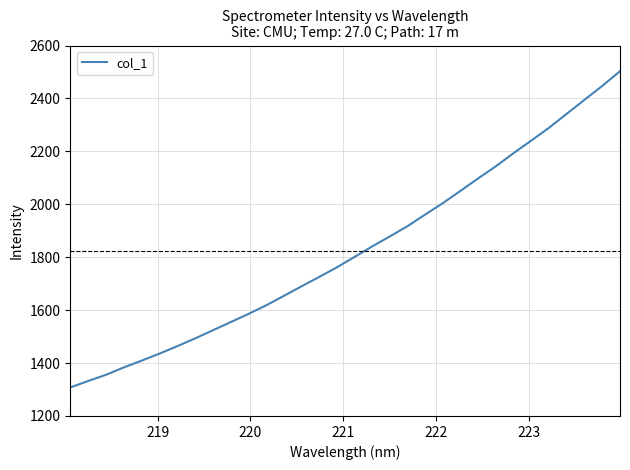

What is the difference between the maximum and minimum values?

1195.1